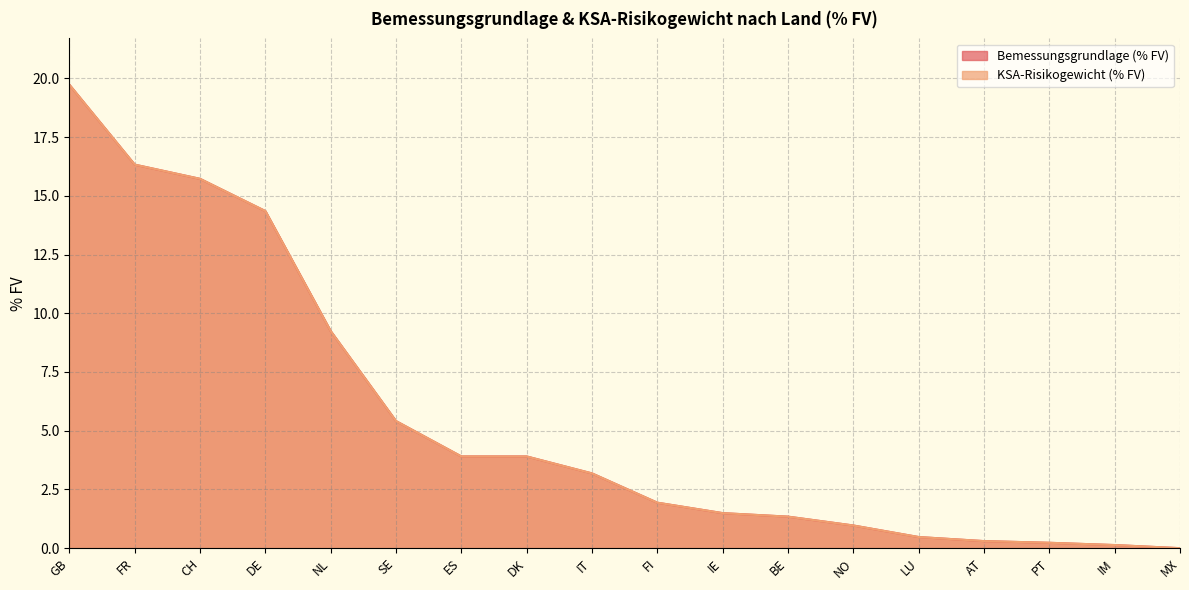

Which series has the largest range (max minus min)?

Bemessungsgrundlage (% FV)